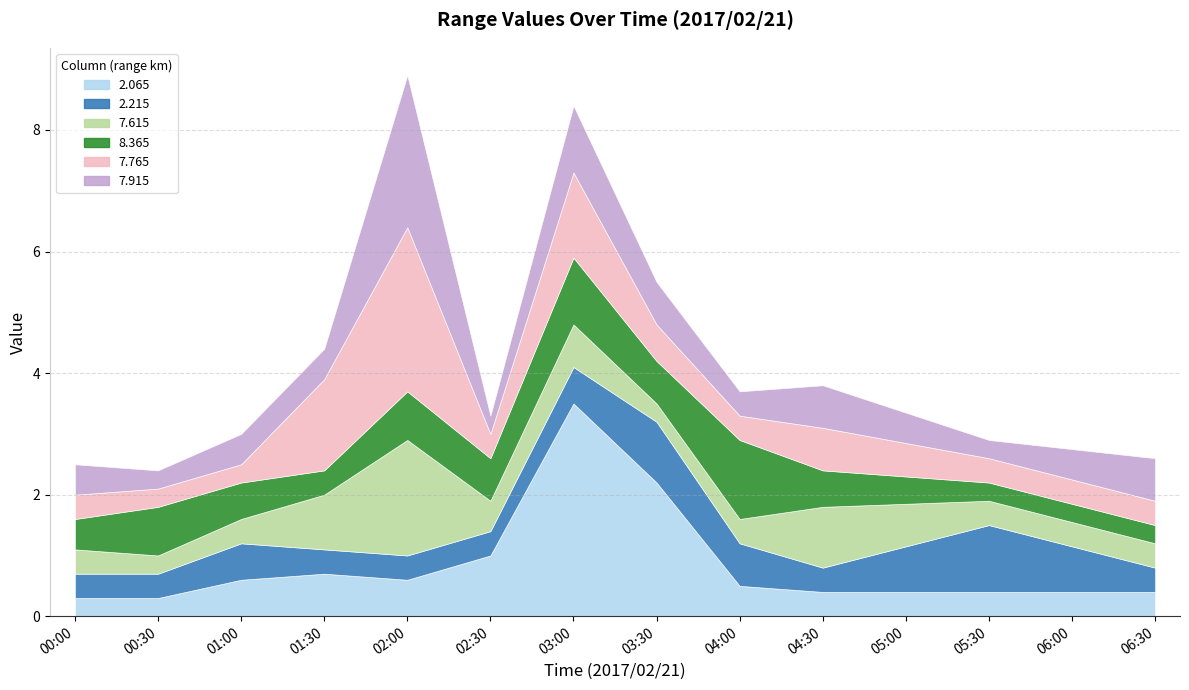

What is the label of the 9th point from the left?

2017/02/21 04:00